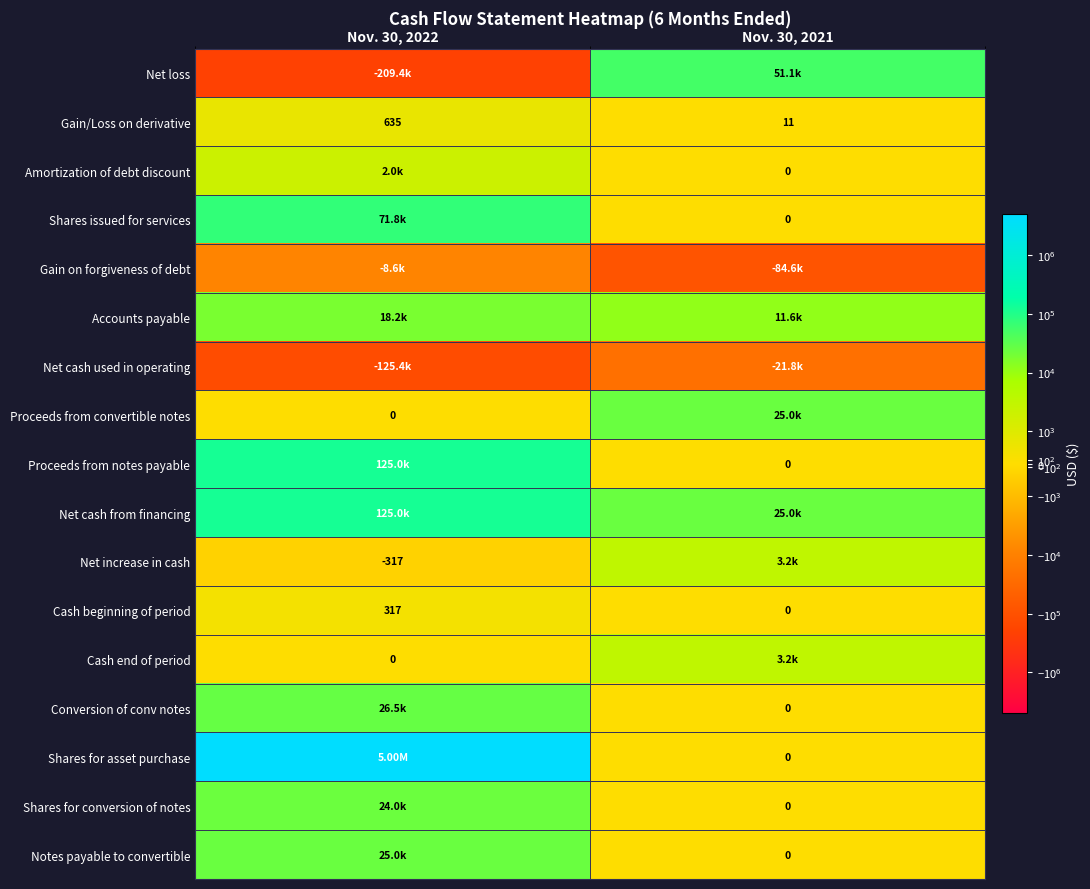

List the labels in order of Gain/Loss on derivative value, largest first.

Nov. 30, 2022, Nov. 30, 2021